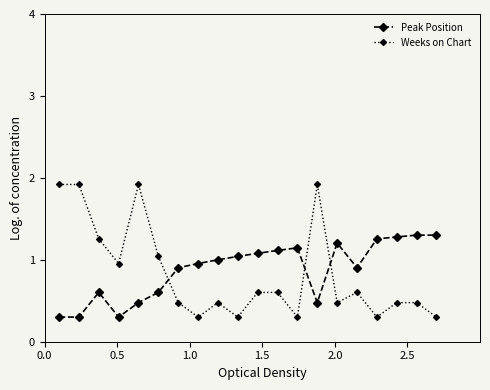

Rank the series by their maximum value, from lowest to highest.

Peak Position, Weeks on Chart